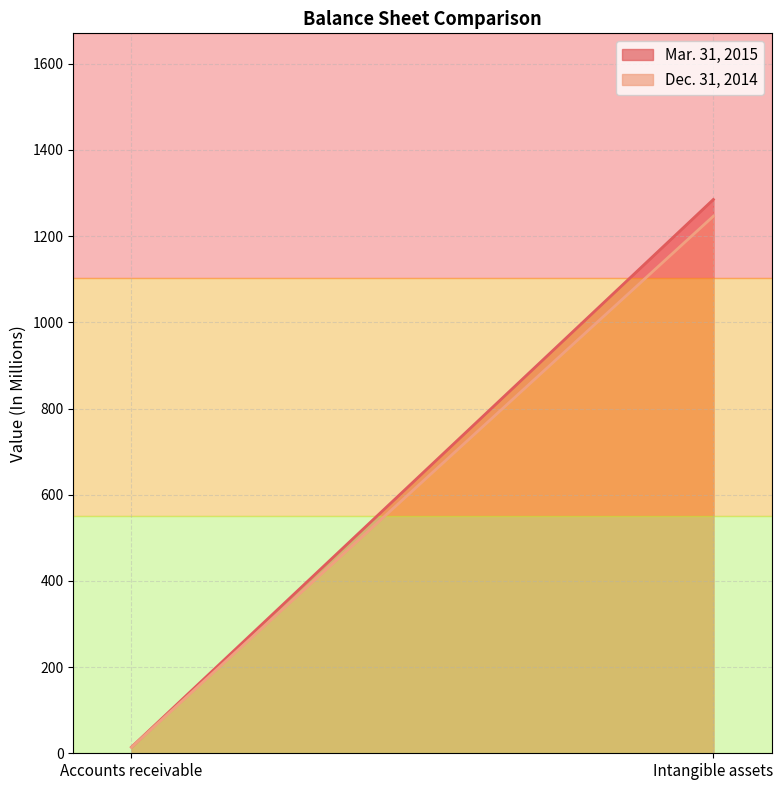

At which category does the chart reach its minimum across all series?

Accounts receivable